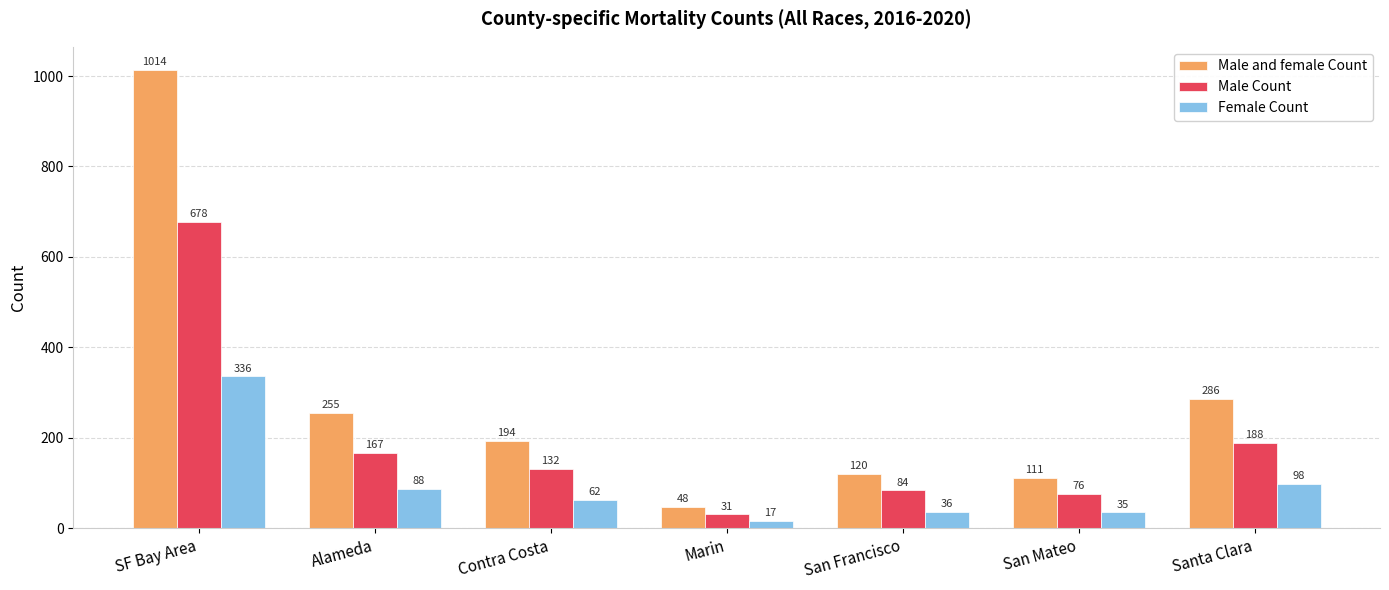

At which category is the sum across all series the highest?

SF Bay Area